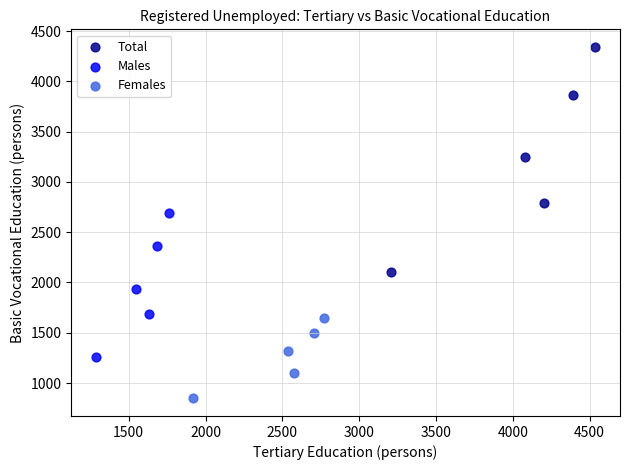

Which series has the largest Y range (max minus min)?

Total